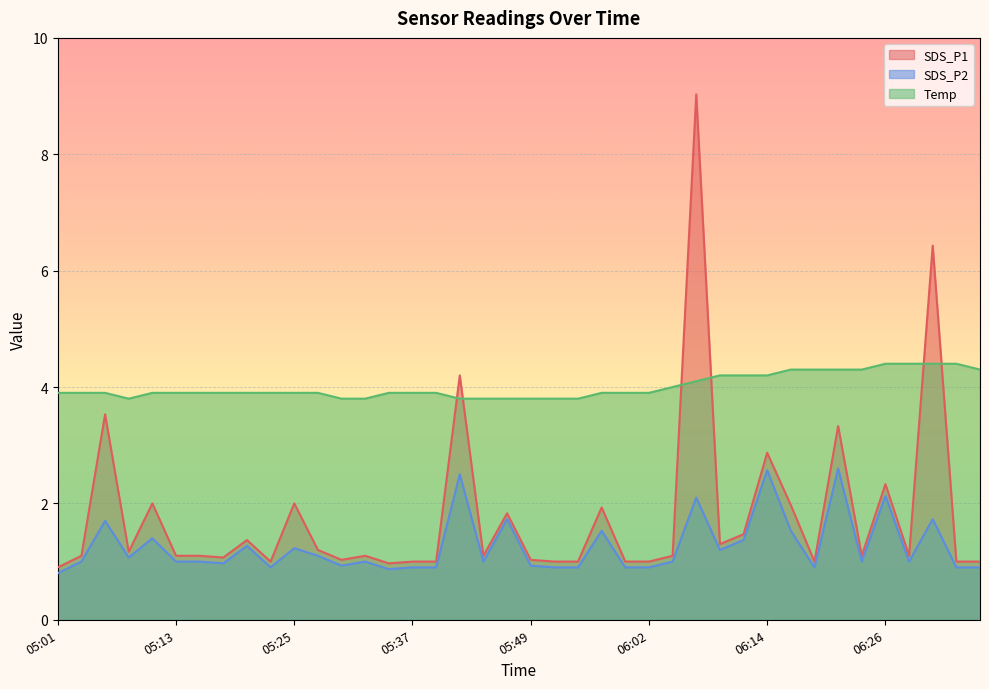

What is the difference between the highest and lowest values at 05:06?

2.2